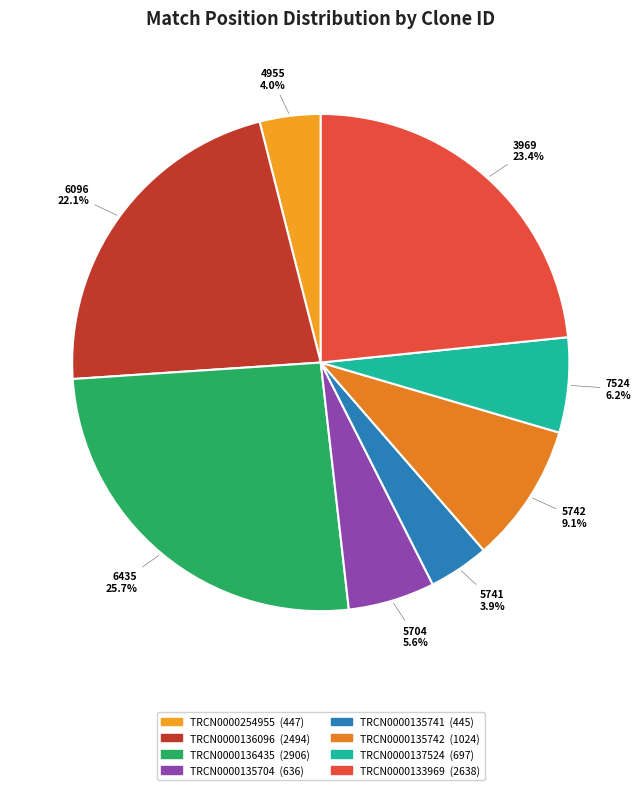

Which category has the smallest portion of the pie?

TRCN0000135741